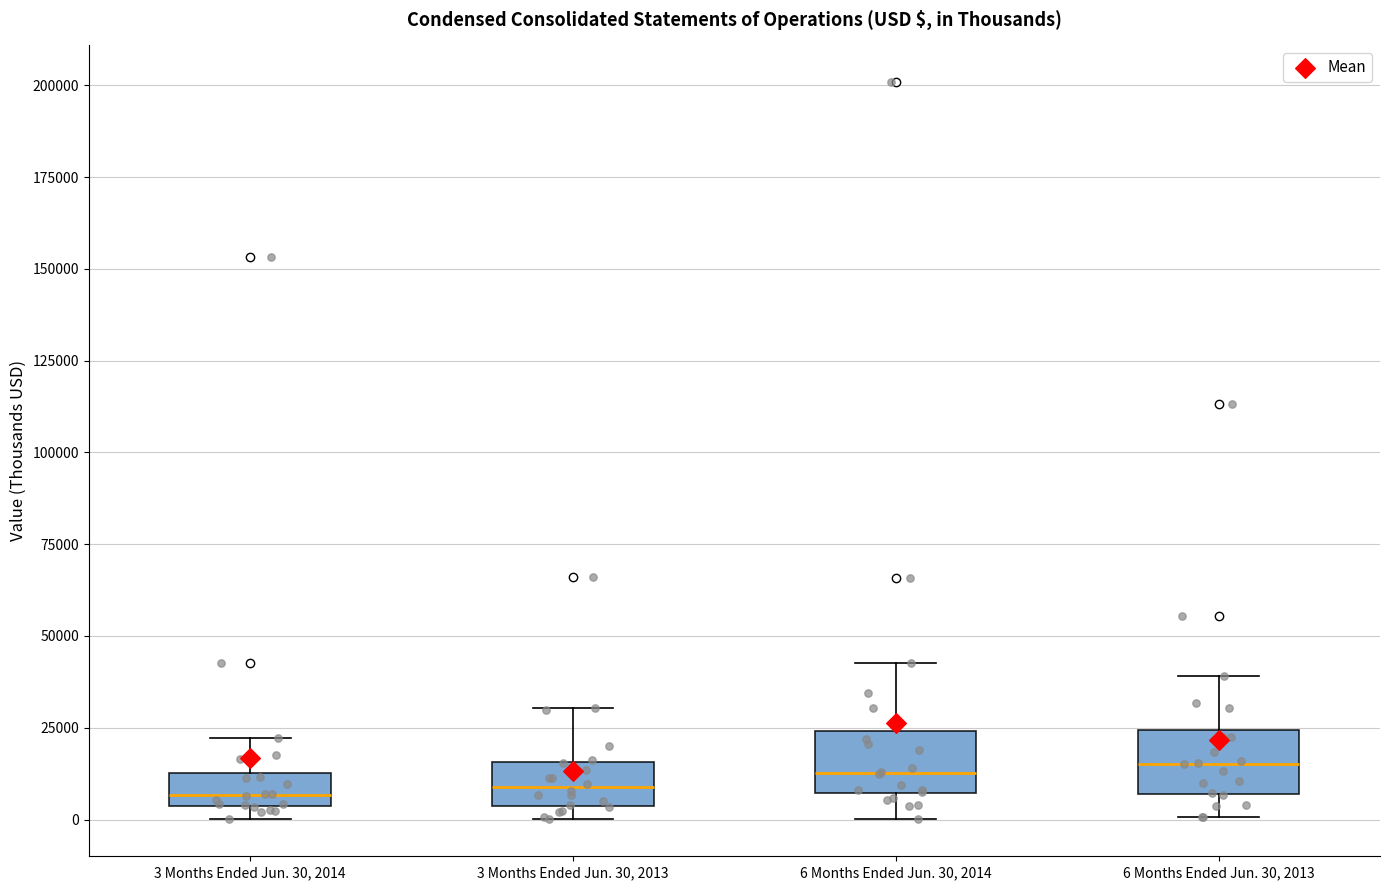

Reading left to right, transcribe this box plot: for each box, give where its median line is, the range the box spans, and where its two whiskers end, as read against the y-axis. The values are not printed on the chart, so give them approximately, as read against the axis.

3 Months Ended Jun. 30, 2014: median 5000 (just above the box's lower edge), box 5000 to 15000, whiskers 0 to 20000
3 Months Ended Jun. 30, 2013: median 10000, box 5000 to 15000, whiskers 0 to 30000
6 Months Ended Jun. 30, 2014: median 15000, box 5000 to 25000, whiskers 0 to 45000
6 Months Ended Jun. 30, 2013: median 15000, box 5000 to 25000, whiskers 0 to 40000